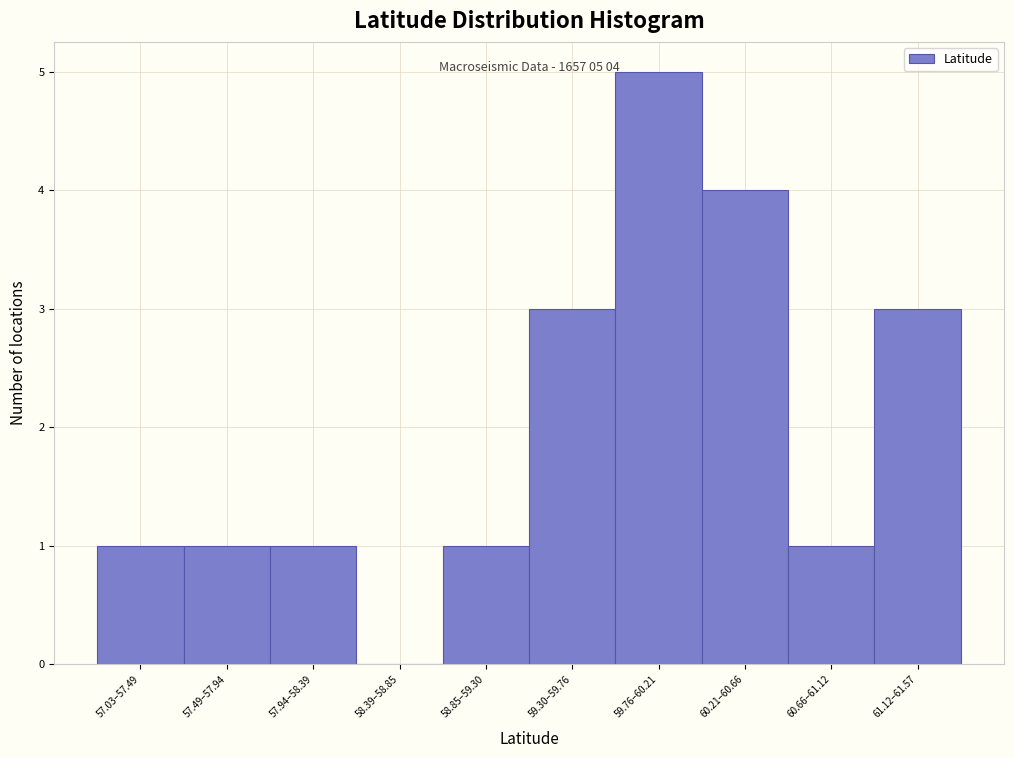

Reading right to left, transcribe all the data shown in this chart.

61.12–61.57=3	60.66–61.12=1	60.21–60.66=4	59.76–60.21=5	59.30–59.76=3	58.85–59.30=1	58.39–58.85=0	57.94–58.39=1	57.49–57.94=1	57.03–57.49=1